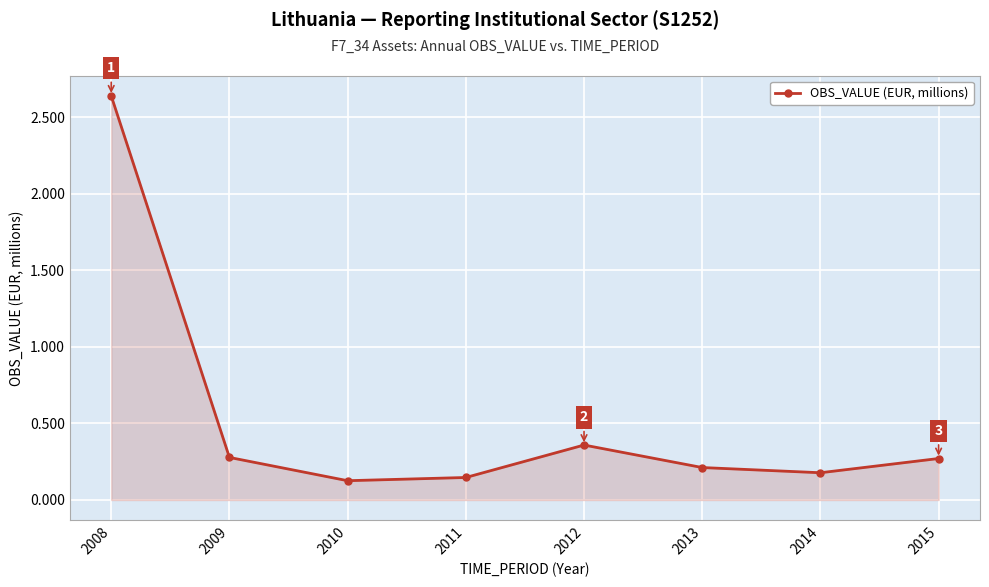

True or false: there are more than 2 points higher than both neighbors.

False